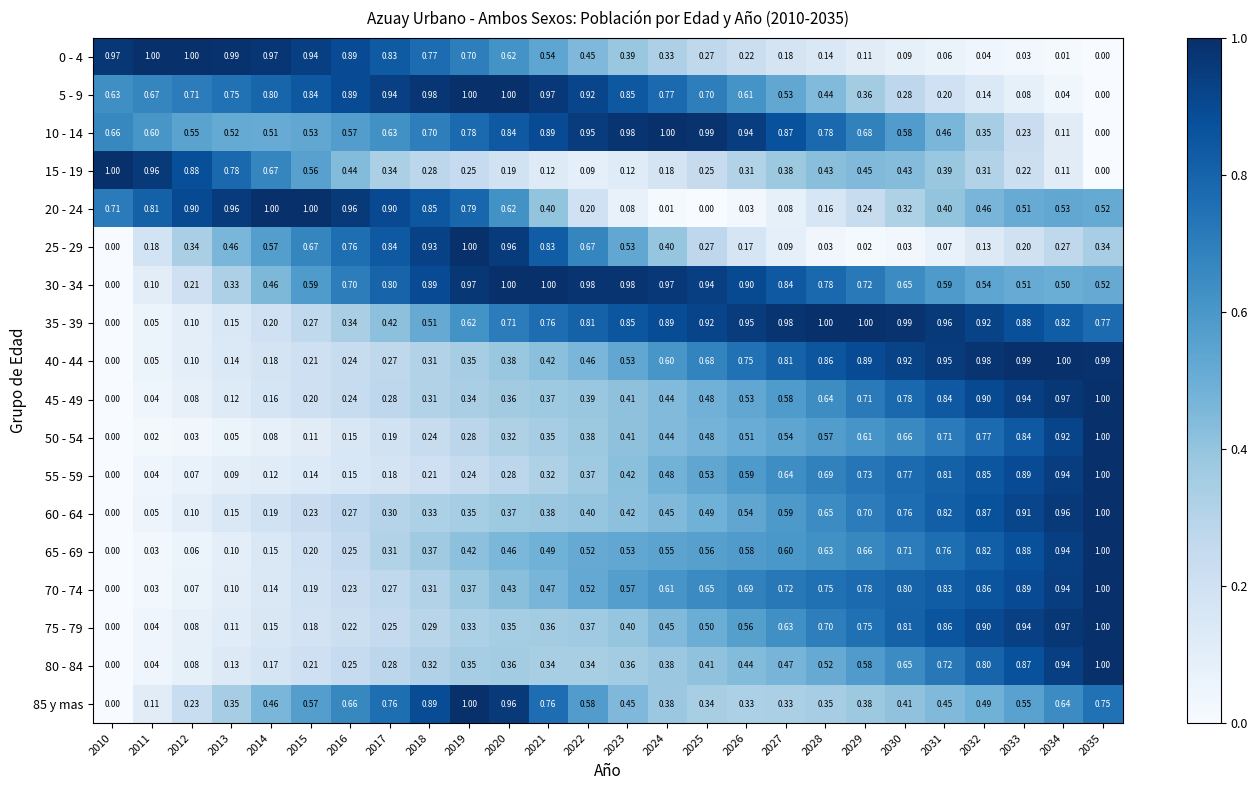

Is the value of 40 - 44 at 2011 greater than the value of 85 y mas at 2035?

No